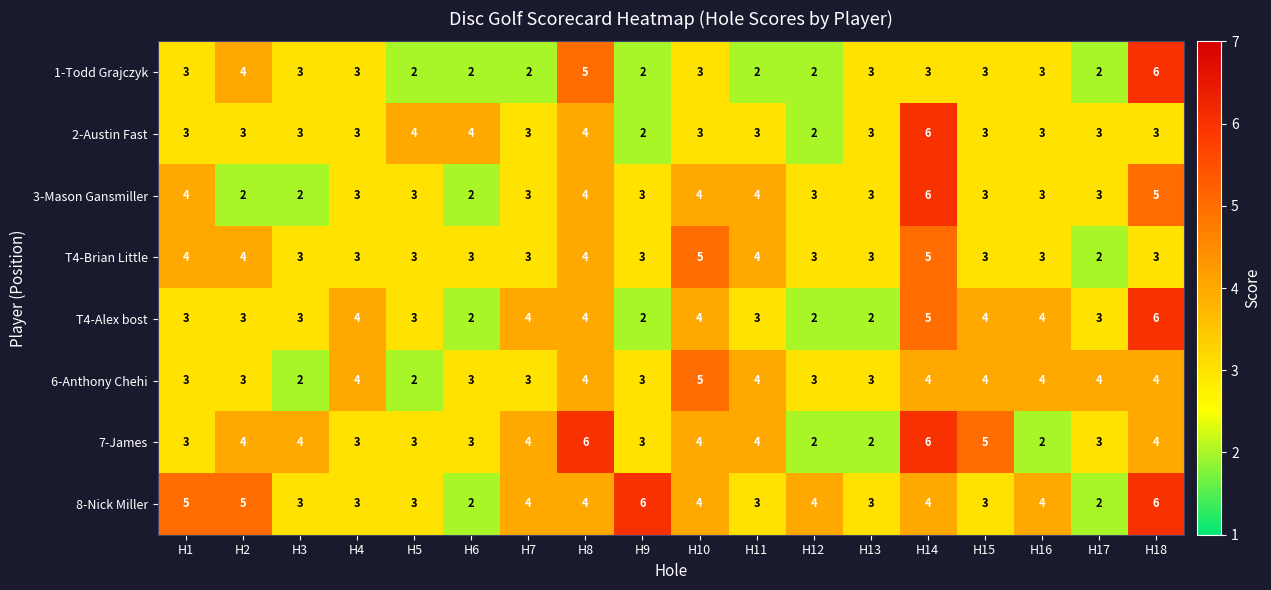

At how many categories does at least one series exceed 2?

18